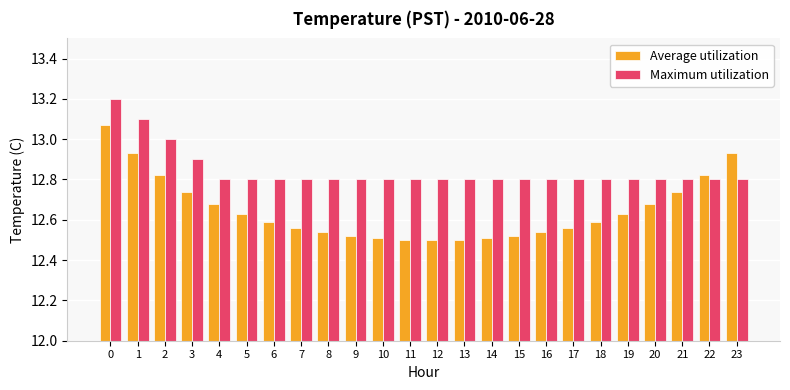

Which series has the largest total across all categories?

Maximum utilization